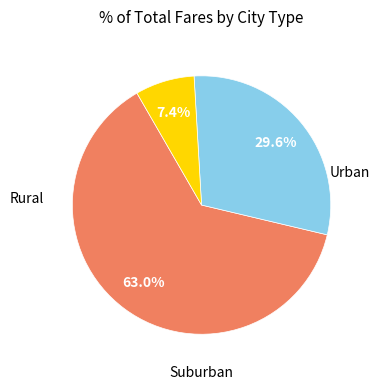

Is there any slice that represents more than half of the pie?

Yes